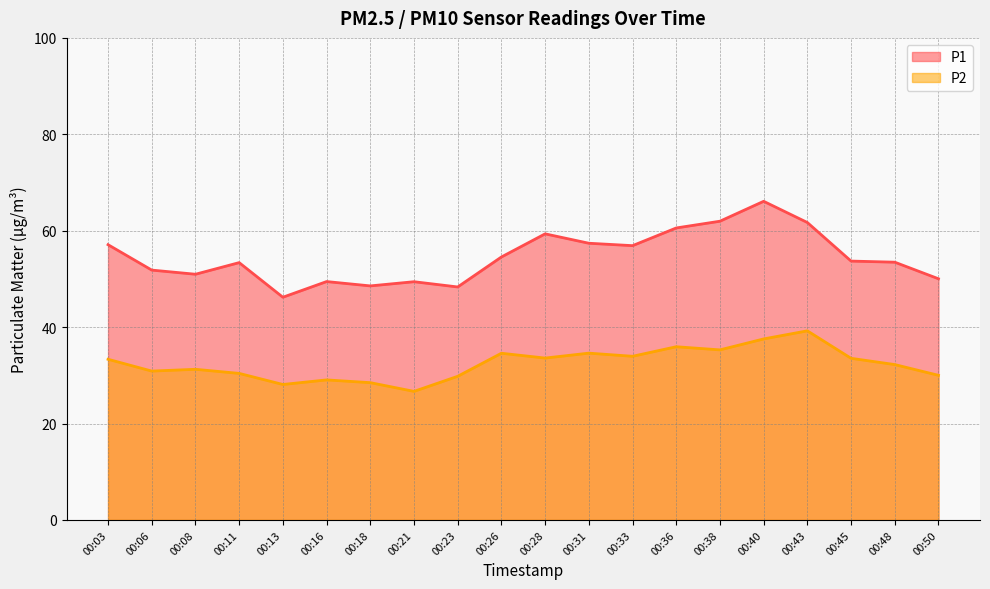

What is the average value of the P2 series?

32.4